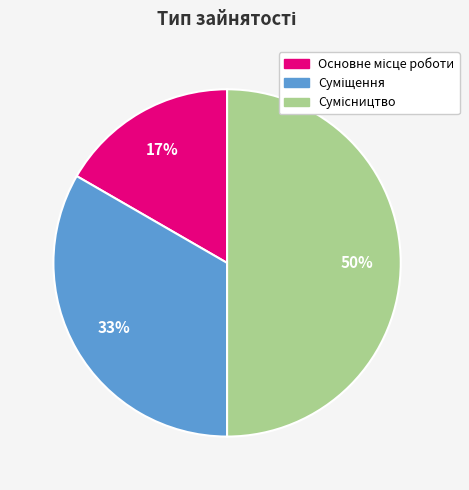

To the nearest percent, what is the difference between the largest and smallest slice percentages?

33%